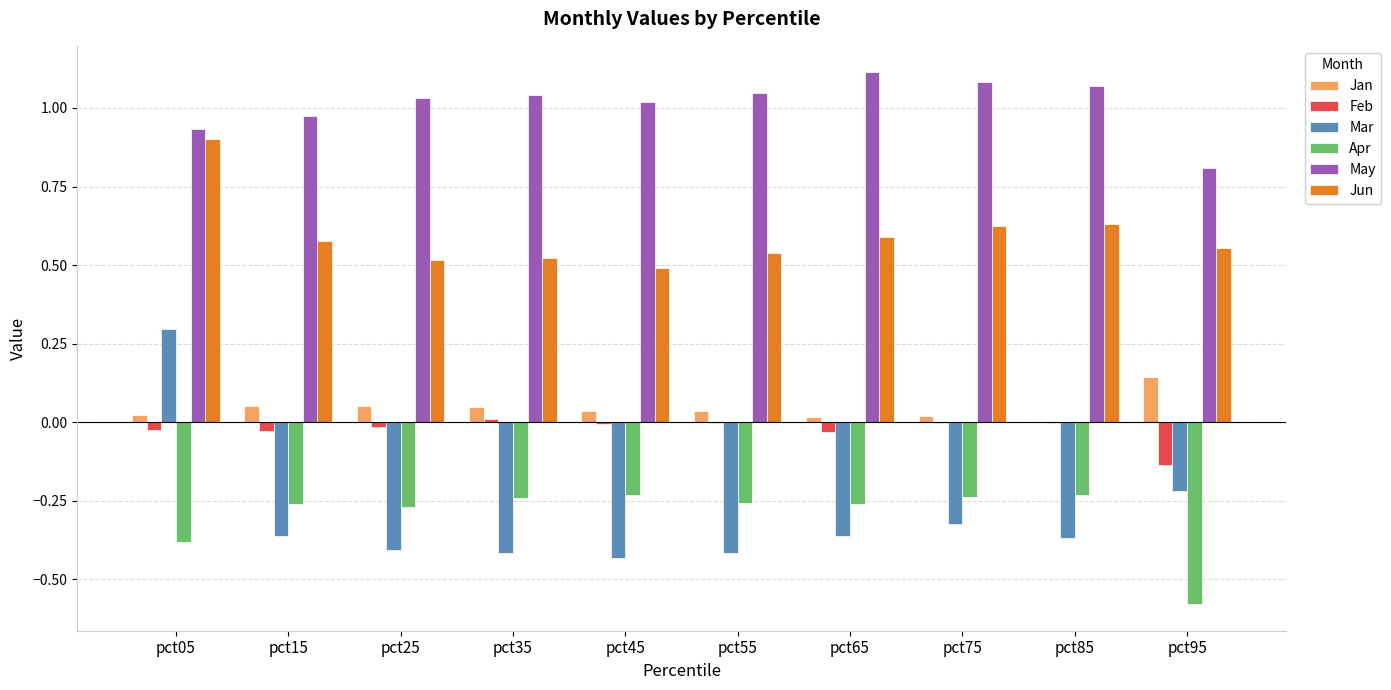

Does the chart contain stacked bars?

No